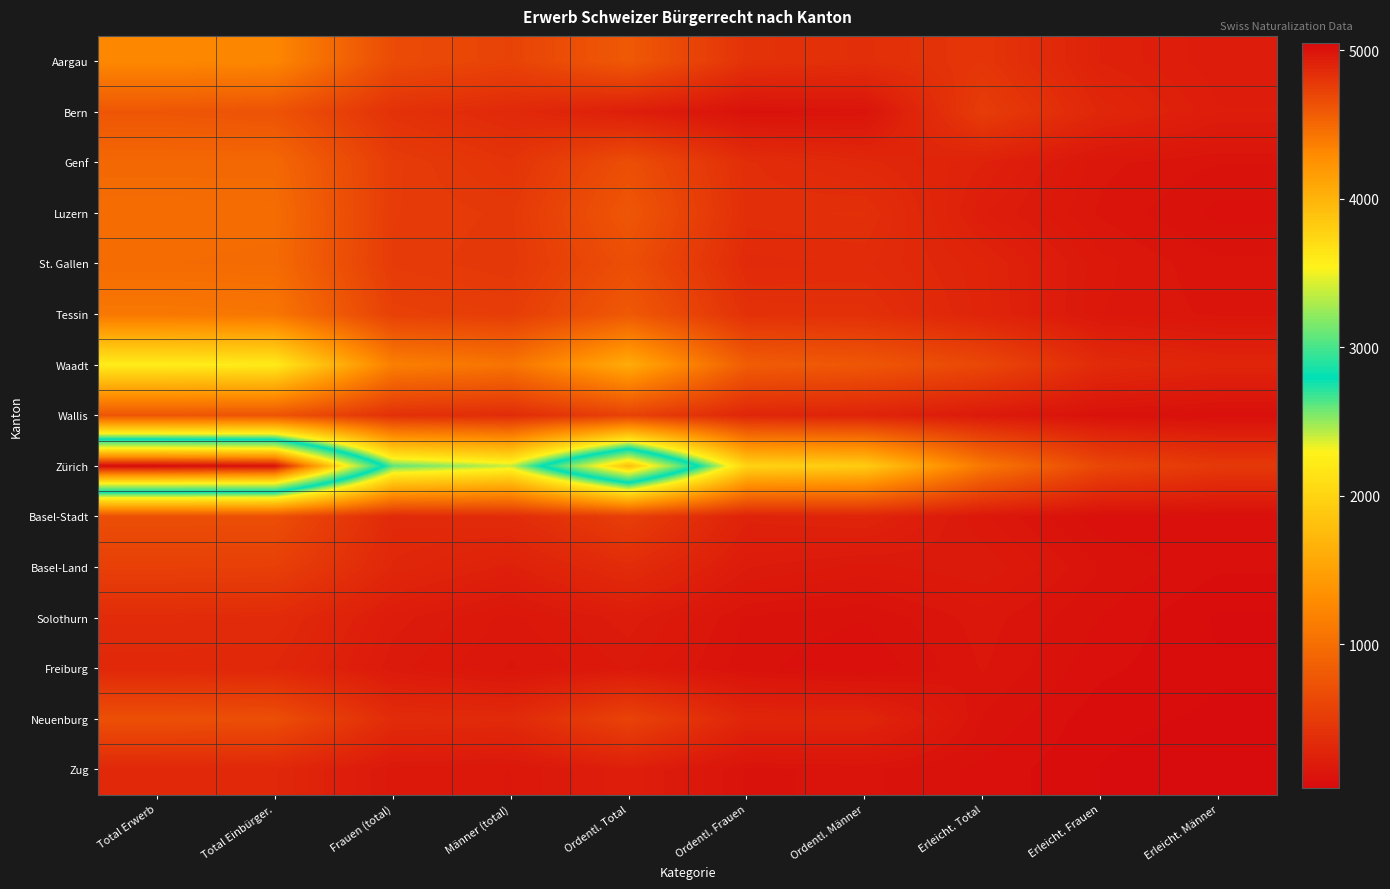

Rank the series by their maximum value, from lowest to highest.

Zug, Freiburg, Solothurn, Basel-Land, Basel-Stadt, Neuenburg, Wallis, Bern, Genf, St. Gallen, Luzern, Tessin, Aargau, Waadt, Zürich